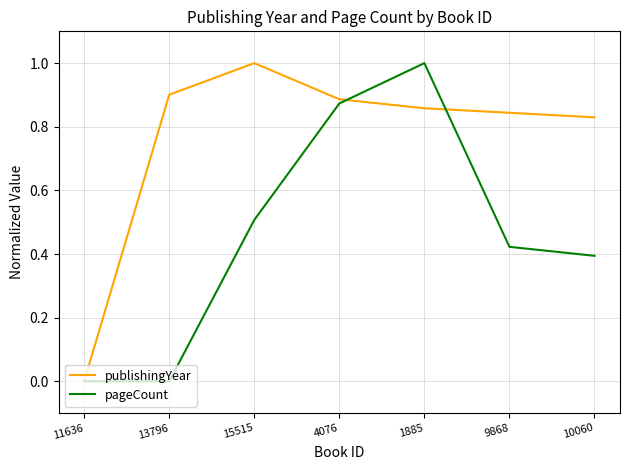

Which category has the lowest value in the publishingYear series?

11636